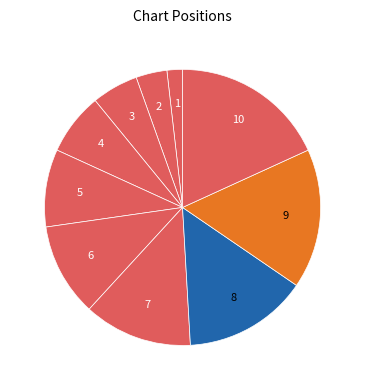

Count the number of slices in the pie.

10